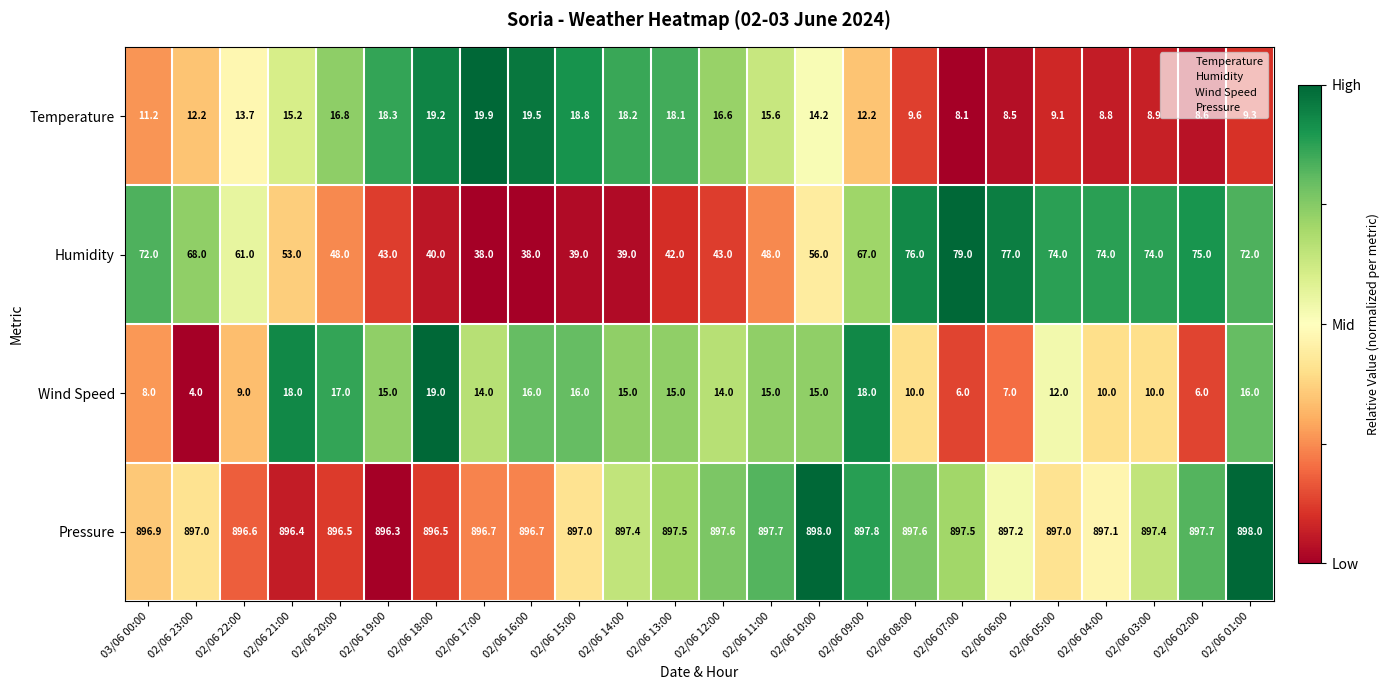

Which series has the largest total across all categories?

Pressure